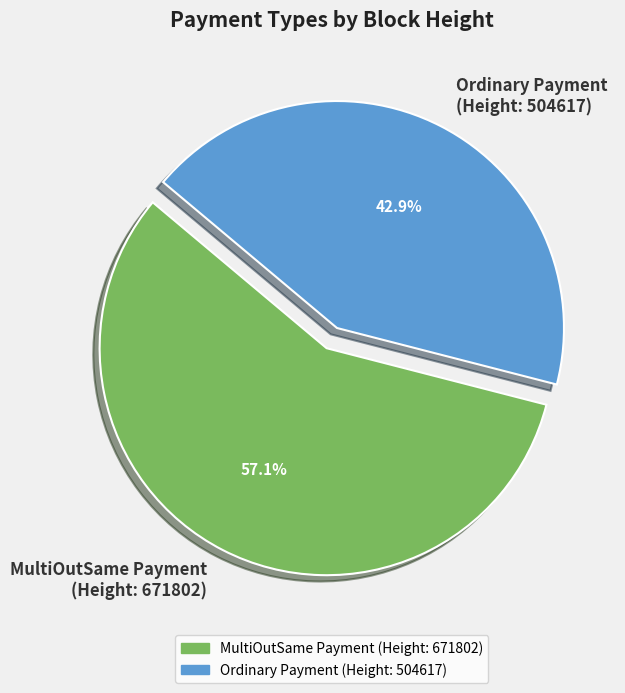

What is the ratio of the value at MultiOutSame Payment (Height: 671802) to the value at Ordinary Payment (Height: 504617)?

1.3